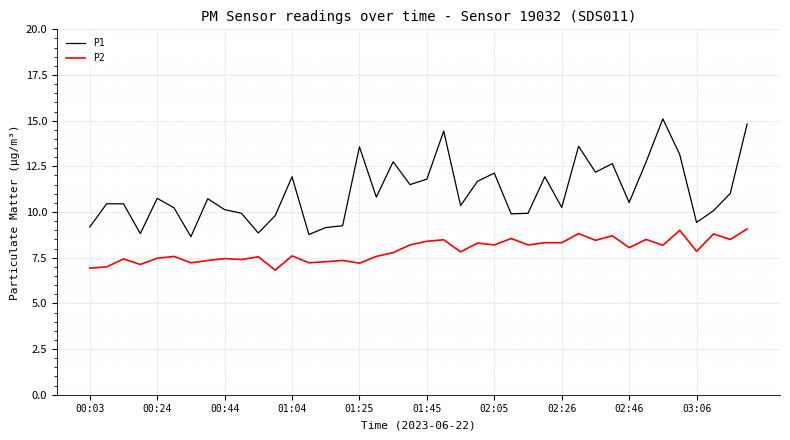

What is the highest value of the P1 series?

15.1